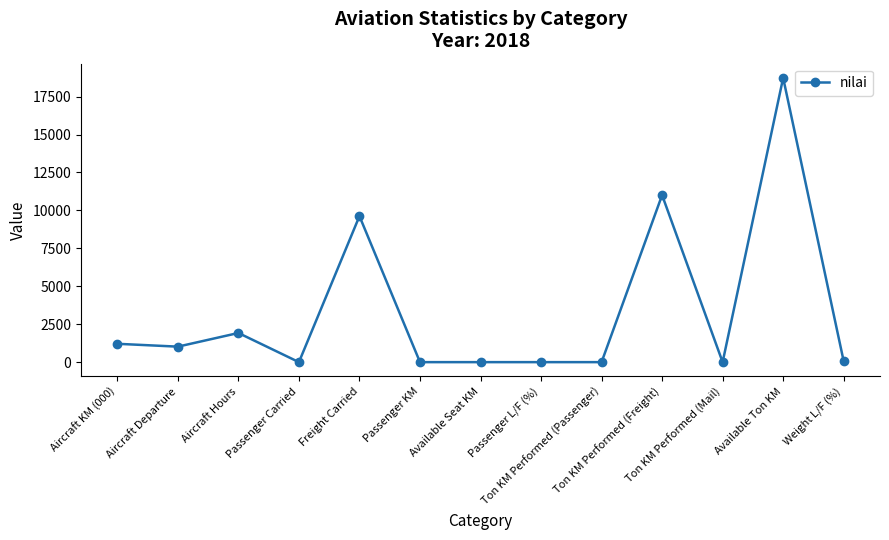

How many series are shown in this chart?

1